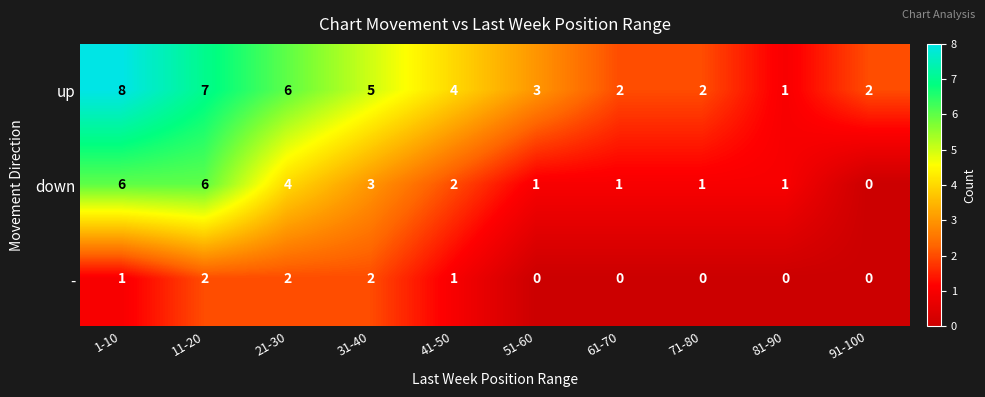

What is the sum of all up values?

40